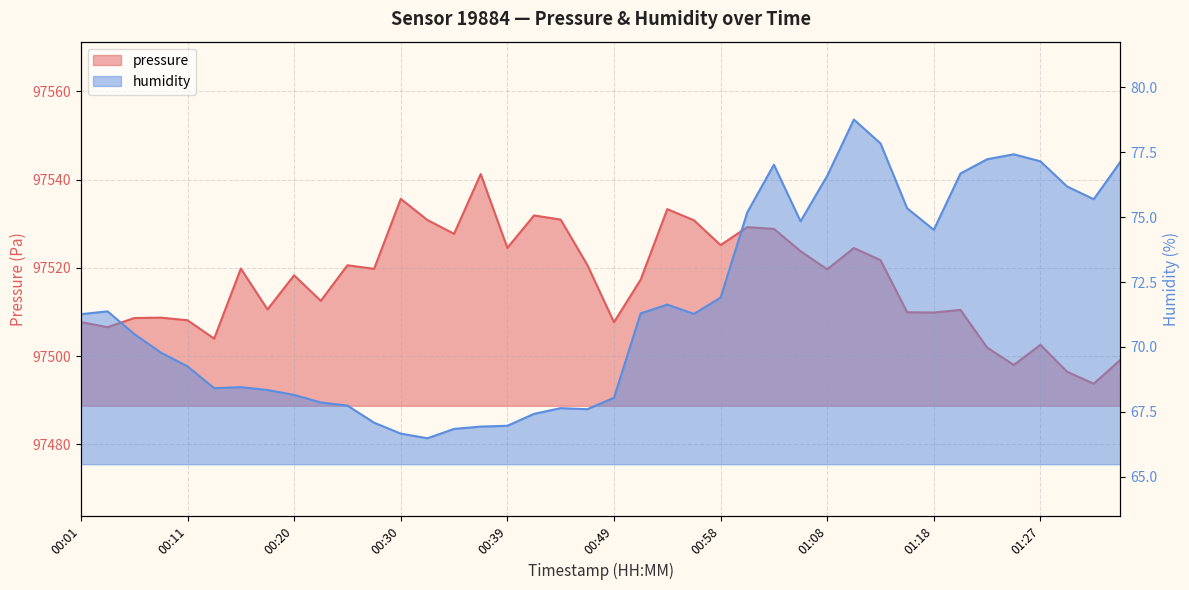

What is the total value across all series at 00:34?

97594.6